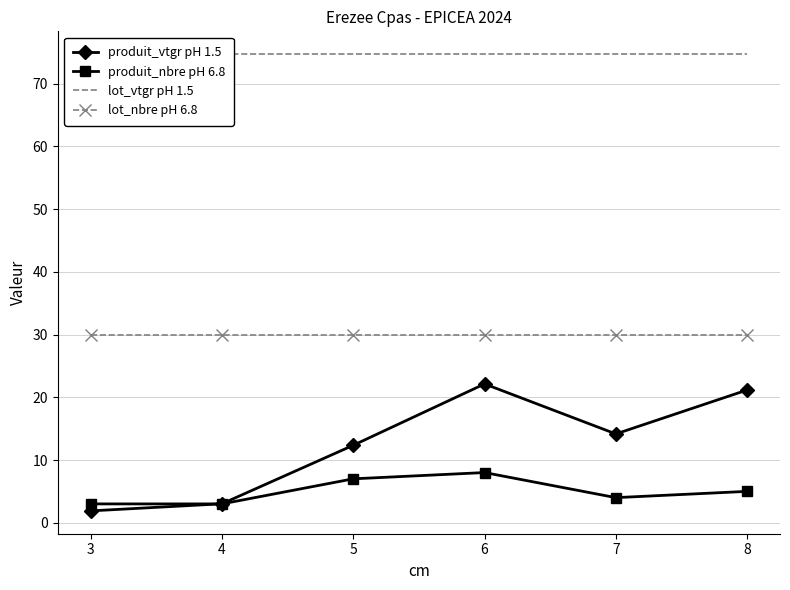

Reading left to right, what are all the values shown in this chart?

produit_vtgr pH 1.5: 3=1.9	4=3.0	5=12.3	6=22.1	7=14.2	8=21.2
produit_nbre pH 6.8: 3=3.0	4=3.0	5=7.0	6=8.0	7=4.0	8=5.0
lot_vtgr pH 1.5: 3=74.7	4=74.7	5=74.7	6=74.7	7=74.7	8=74.7
lot_nbre pH 6.8: 3=30.0	4=30.0	5=30.0	6=30.0	7=30.0	8=30.0